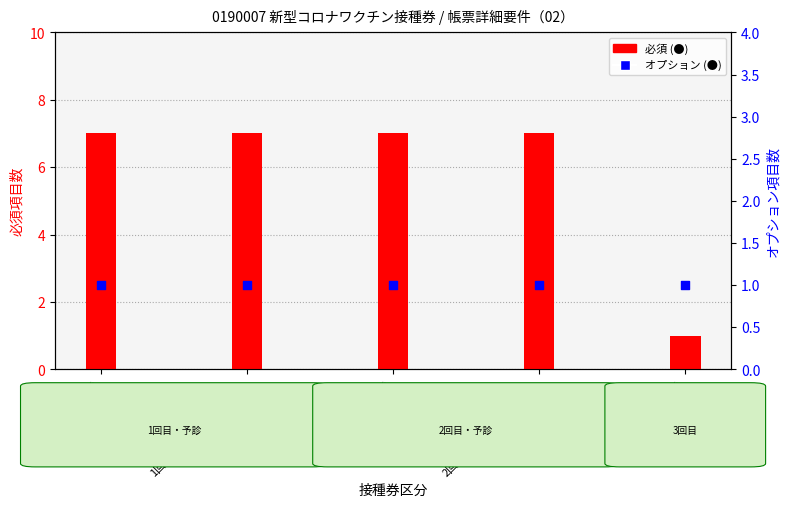

At which category is the sum across all series the highest?

1回目接種券